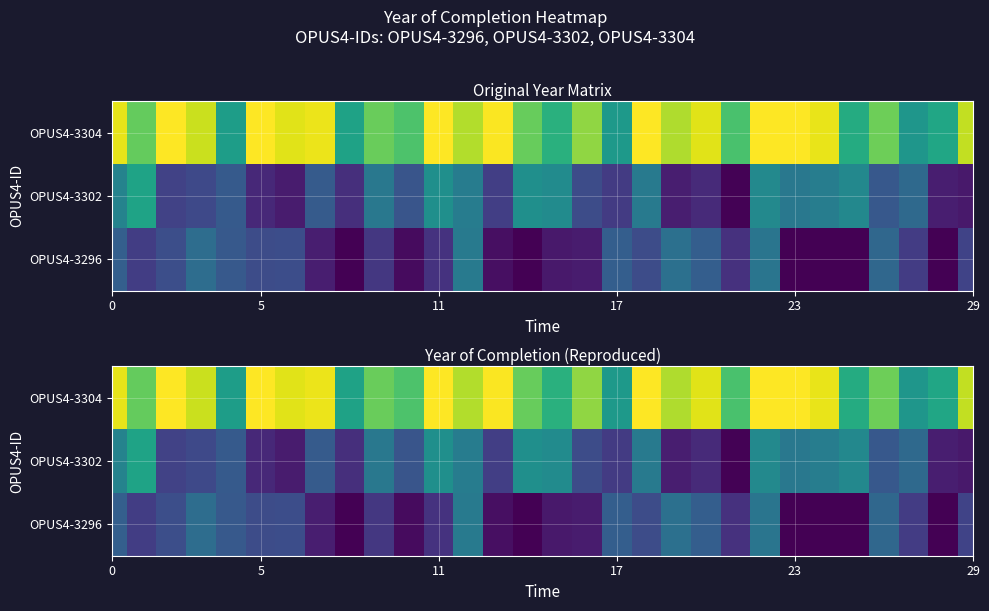

What is the spread (max minus min) of values at 9?

6.1